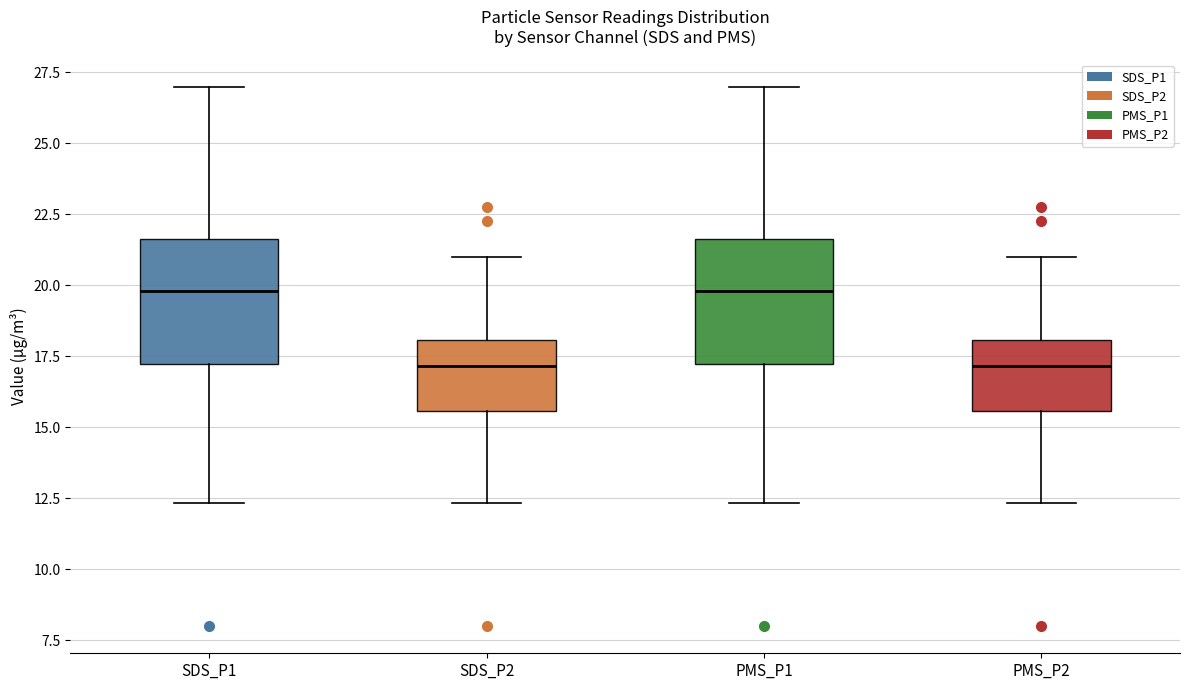

Reading left to right, transcribe this box plot: for each box, give where its median line is, the range the box spans, and where its two whiskers end, as read against the y-axis. The values are not printed on the chart, so give them approximately, as read against the axis.

SDS_P1: median 20.0, box 17.0 to 21.5, whiskers 12.5 to 27.0
SDS_P2: median 17.0, box 15.5 to 18.0, whiskers 12.5 to 21.0
PMS_P1: median 20.0, box 17.0 to 21.5, whiskers 12.5 to 27.0
PMS_P2: median 17.0, box 15.5 to 18.0, whiskers 12.5 to 21.0